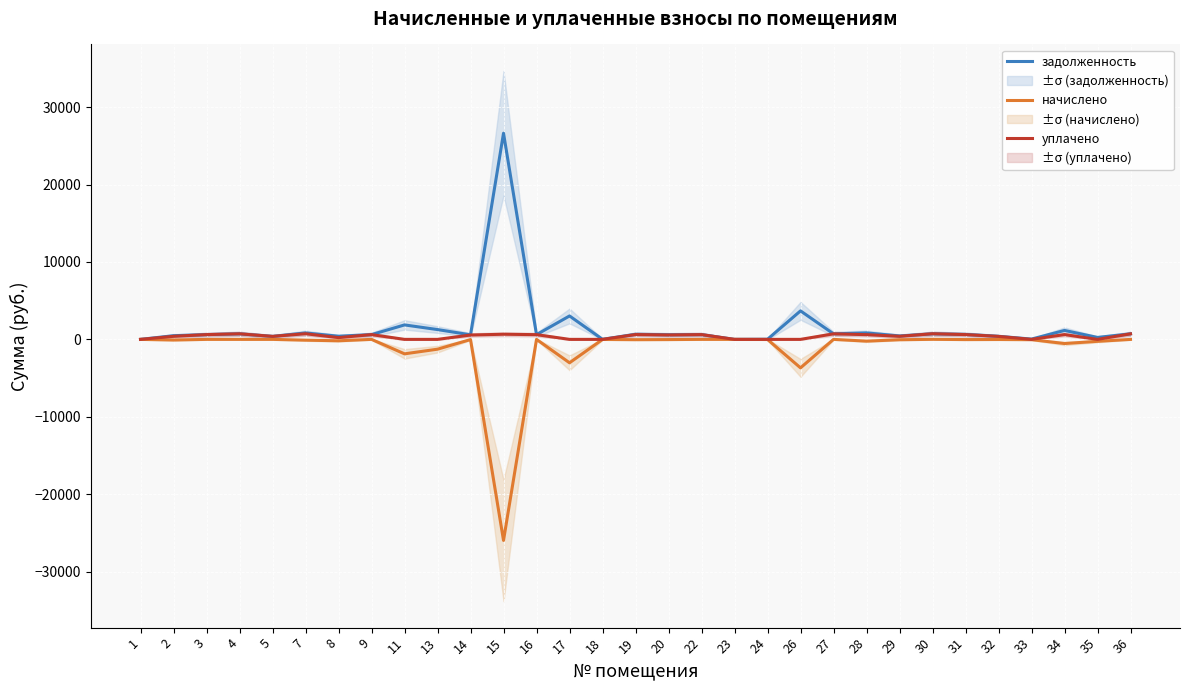

Which has a higher value, 4 or 26?

26